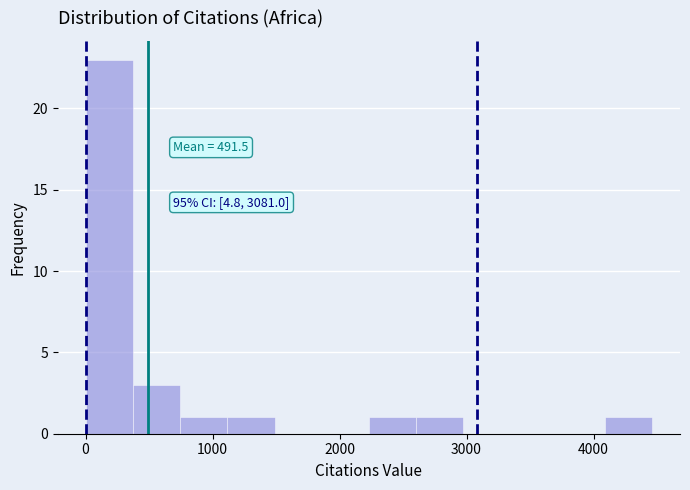

Around what value on the x-axis is the tallest bar? Give the approximate position of its centre, as read against the axis.

200